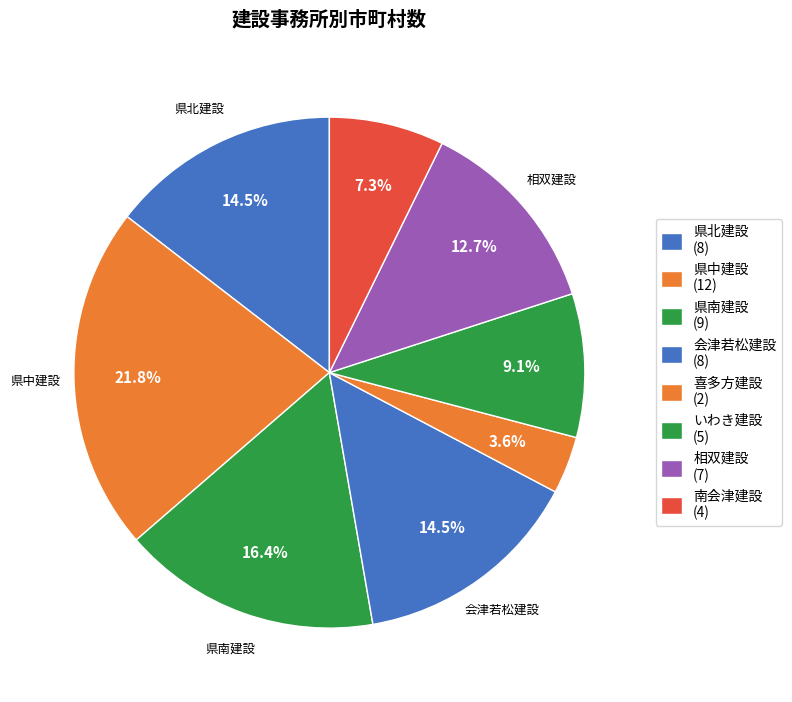

What is the change in value from いわき建設 to 南会津建設?

-1